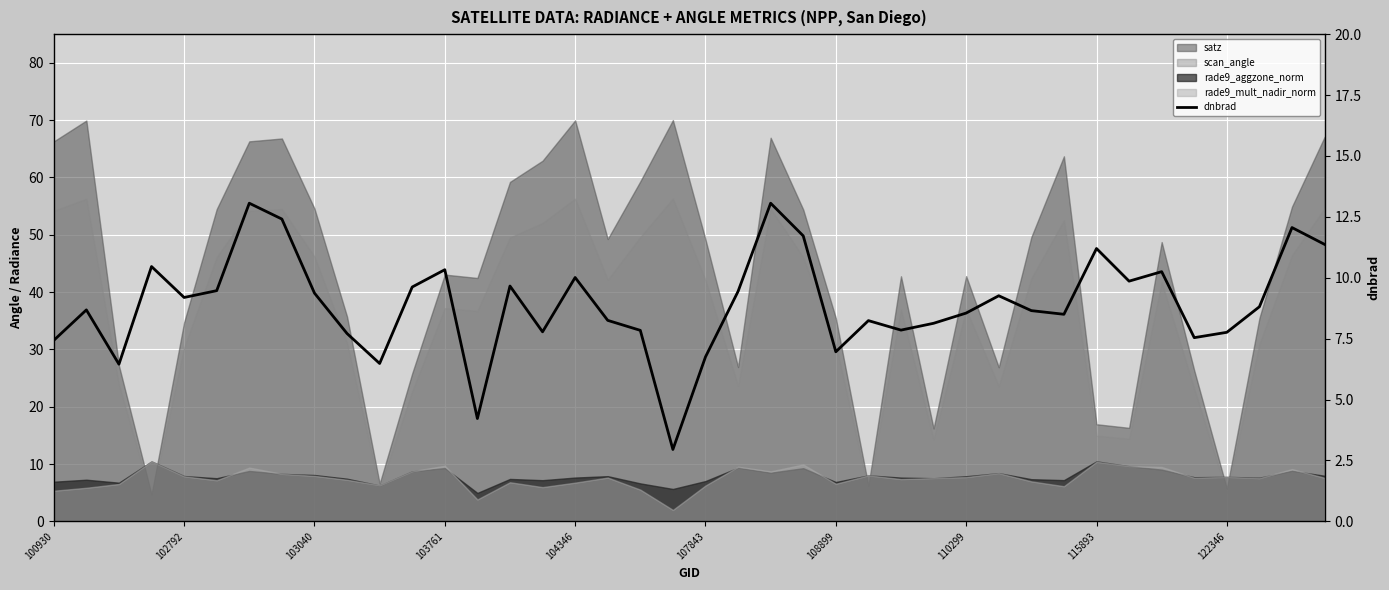

True or false: there are more than 0 points higher than both neighbors.

True